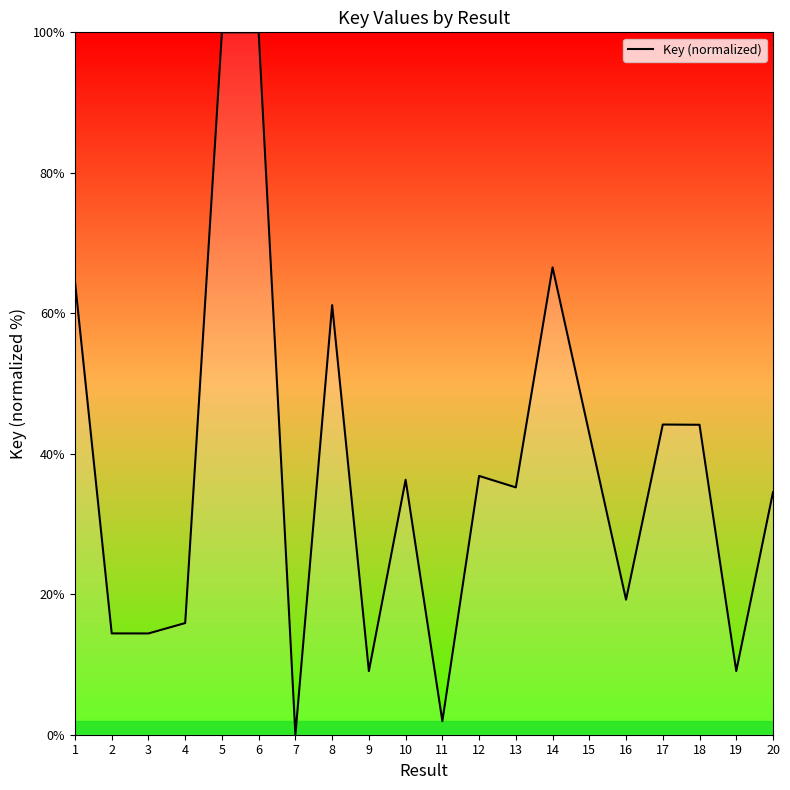

What is the greatest value displayed?

100.0